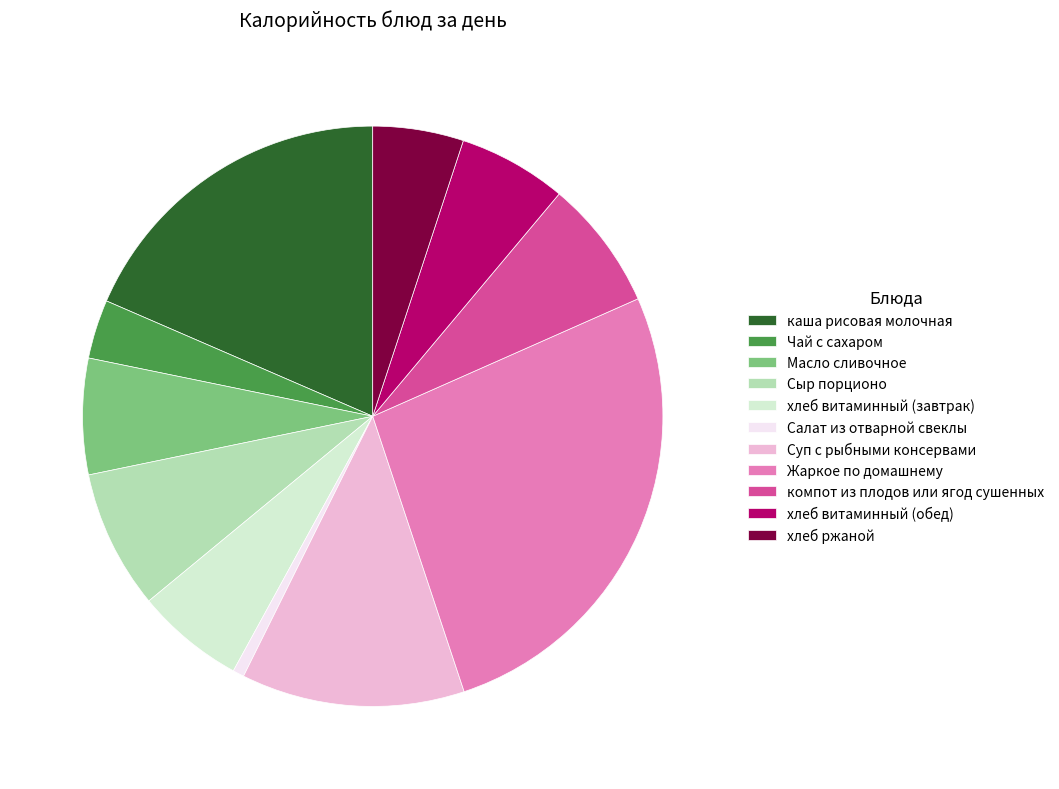

Does Чай с сахаром account for over 50% of the chart?

No